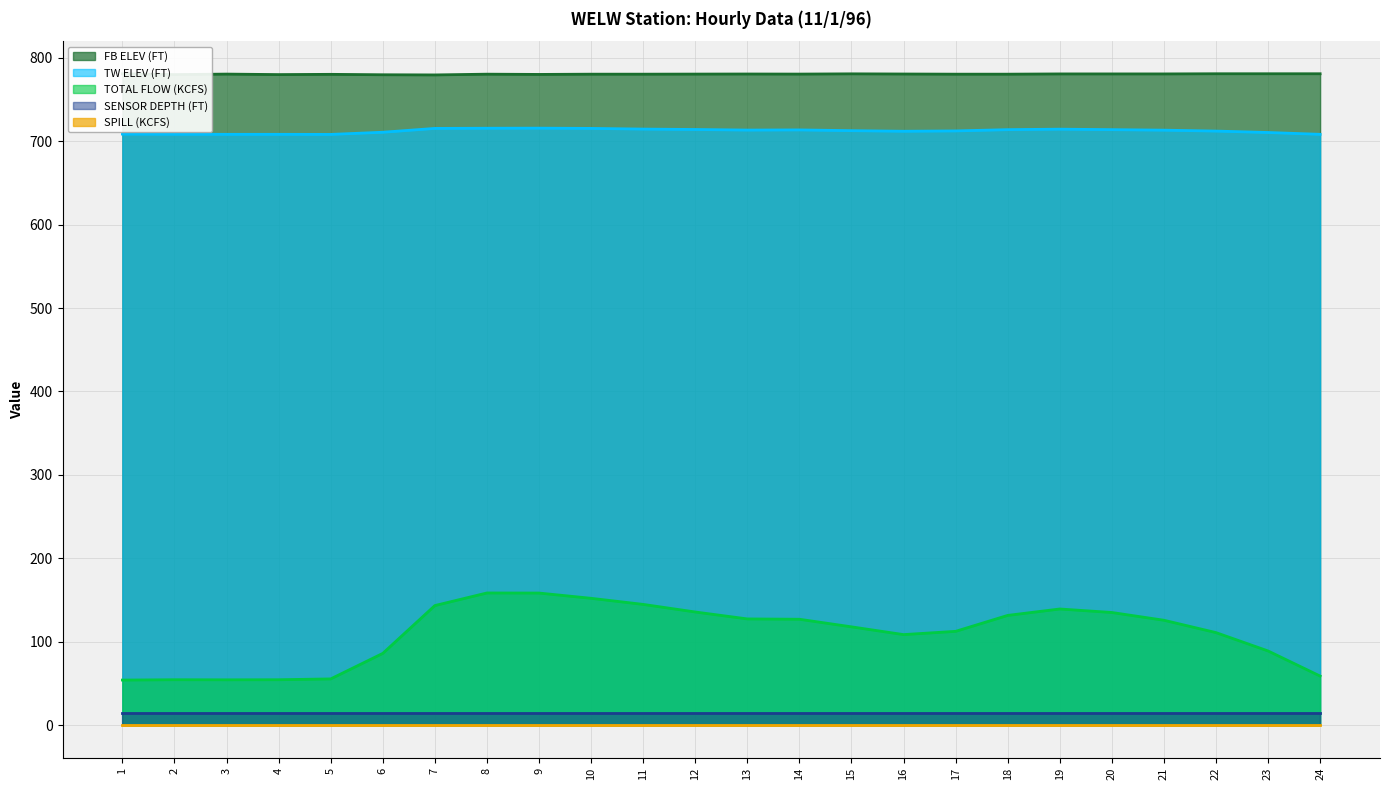

What is the approximate value of TW ELEV (FT) at 22?

712.1